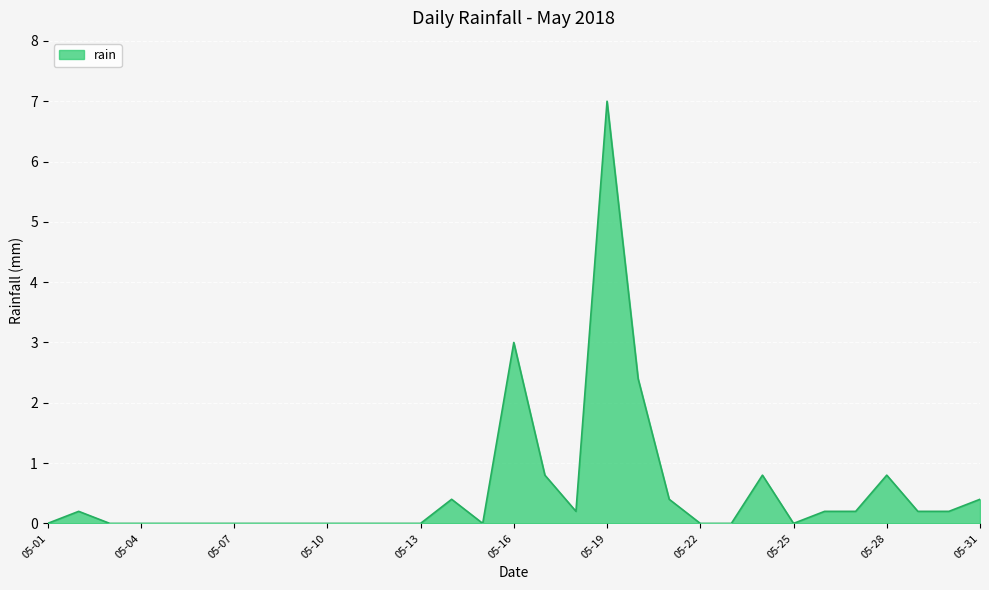

How many lines are shown in the chart?

1